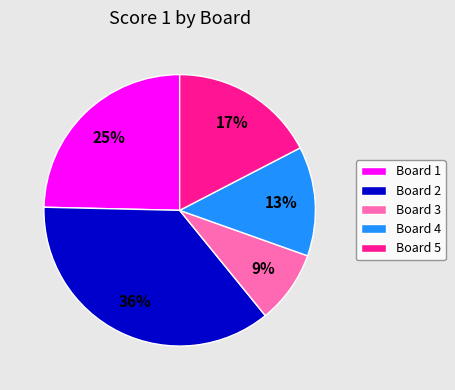

Do Board 5 and Board 4 together represent more than half of the pie?

No